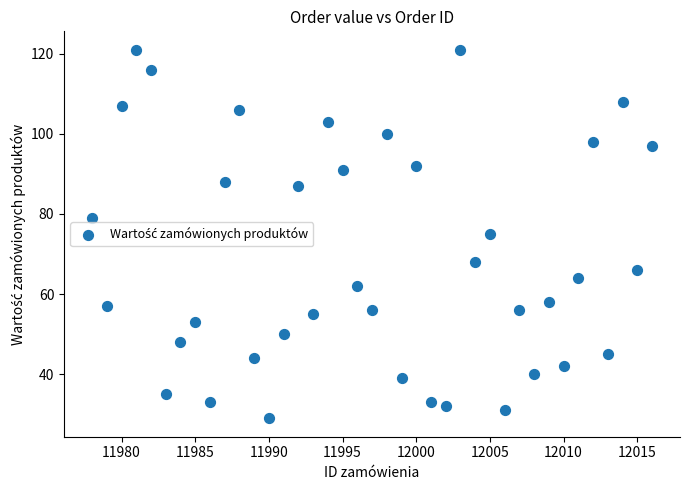

What is the range of Y values (max minus min)?

92